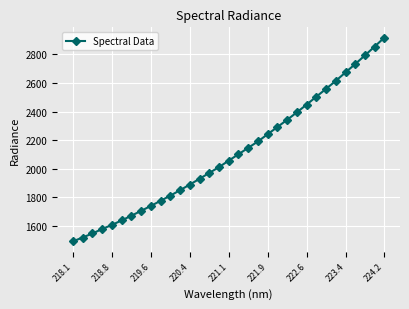

True or false: there are more than 2 points higher than both neighbors.

False